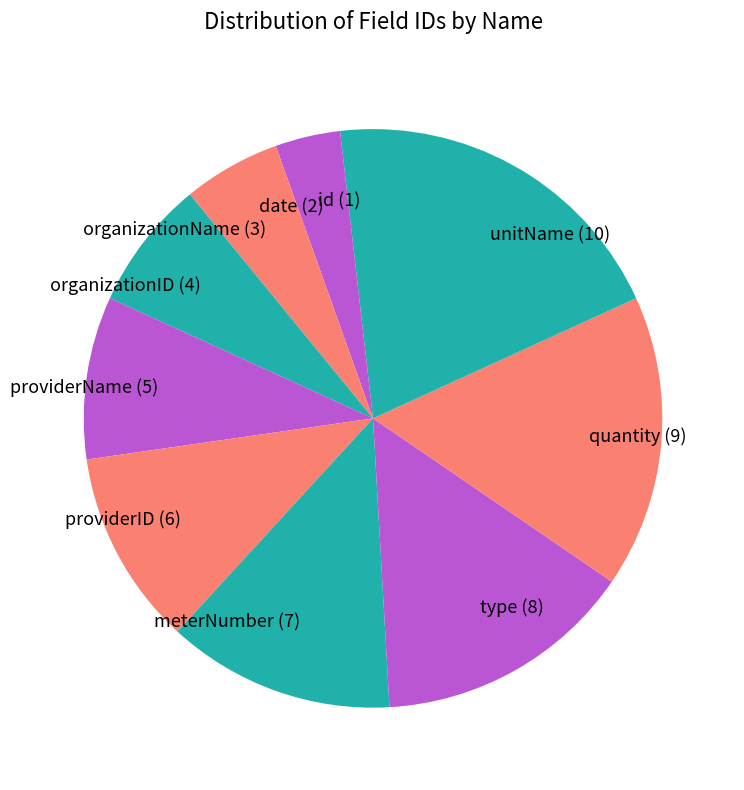

What is the smallest slice in the pie chart?

id